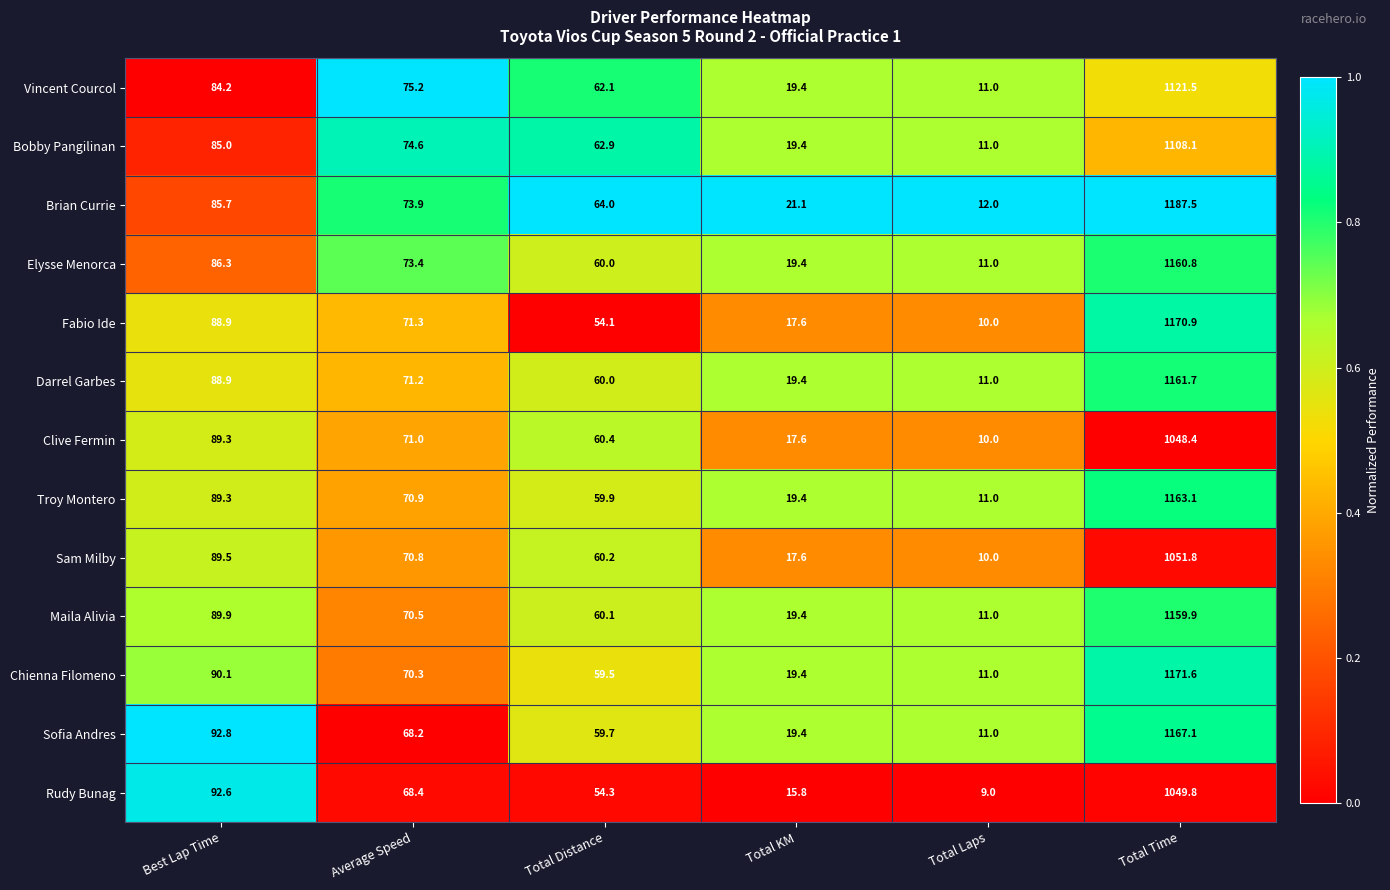

Which series has the largest range (max minus min)?

Brian Currie